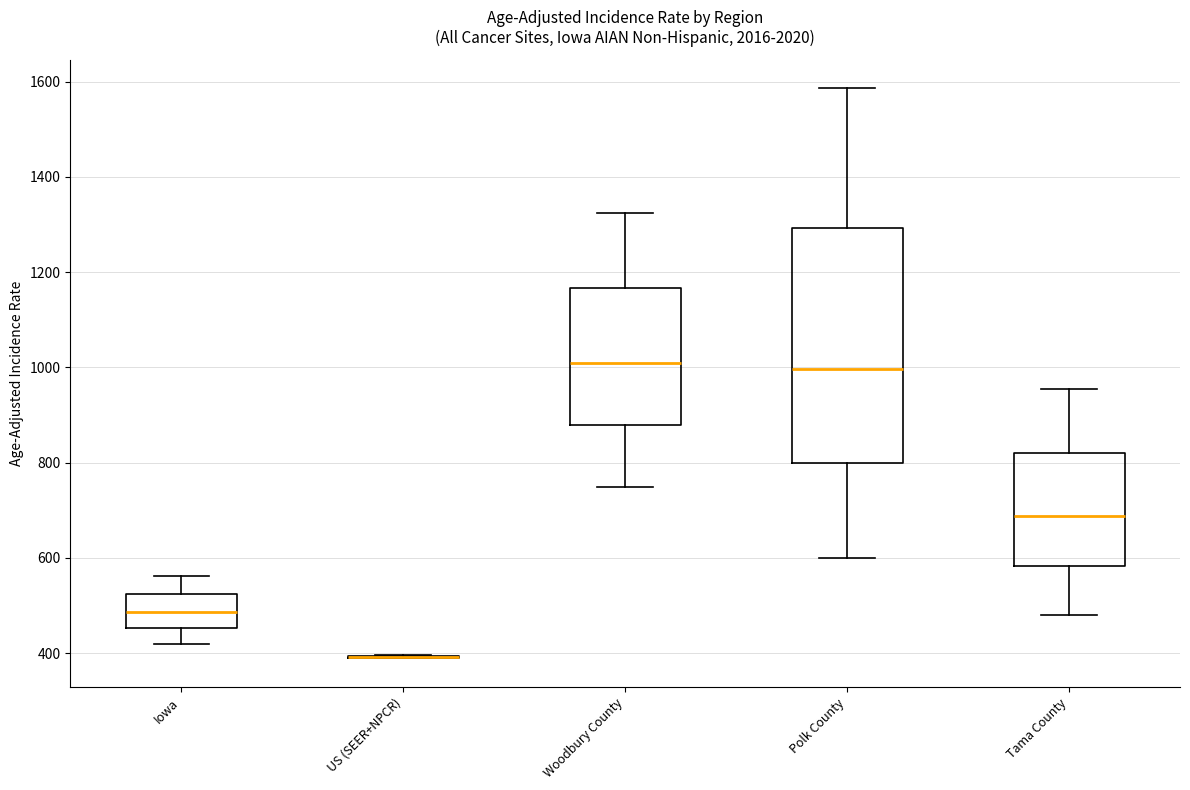

Reading left to right, transcribe this box plot: for each box, give where its median line is, the range the box spans, and where its two whiskers end, as read against the y-axis. The values are not printed on the chart, so give them approximately, as read against the axis.

Iowa: median 480, box 460 to 520, whiskers 420 to 560
US (SEER+NPCR): box collapsed to a line at 400, whiskers 380 to 400
Woodbury County: median 1000, box 880 to 1160, whiskers 740 to 1320
Polk County: median 1000, box 800 to 1300, whiskers 600 to 1580
Tama County: median 680, box 580 to 820, whiskers 480 to 960